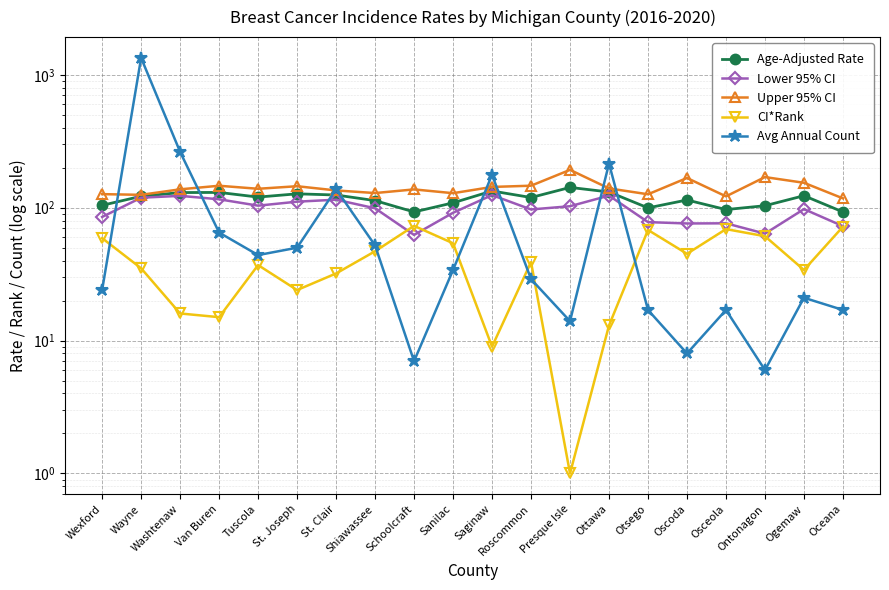

At which label does Lower 95% CI reach its minimum?

Schoolcraft